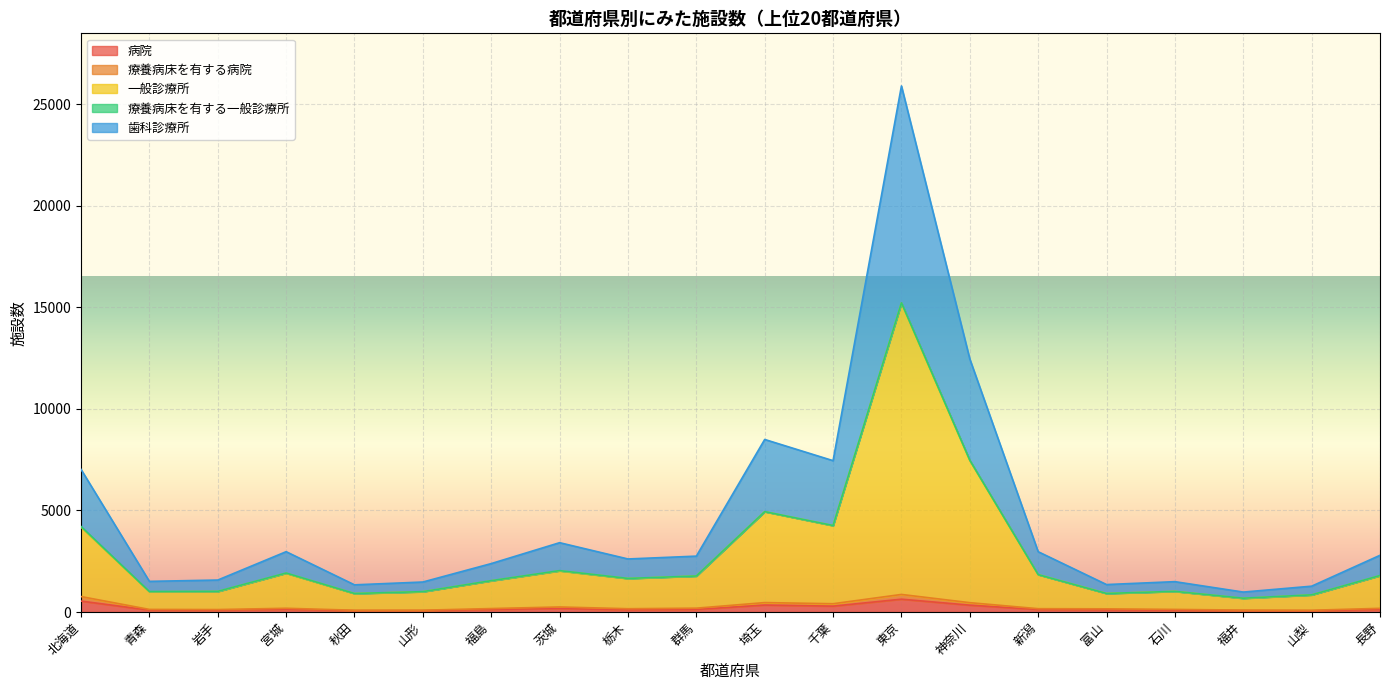

At which category is the sum across all series the highest?

東京